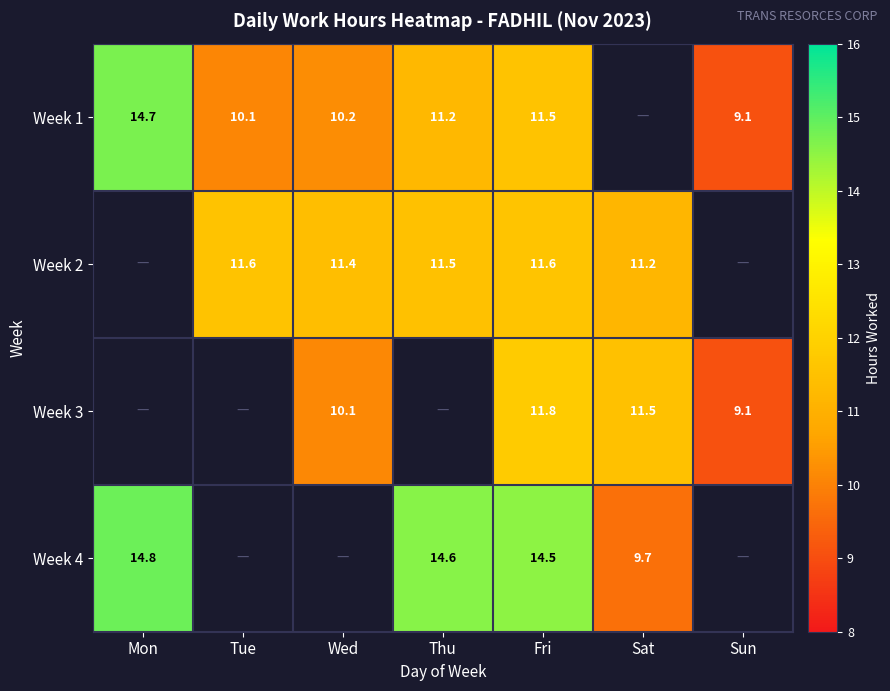

The Week 2 series shows 3.0 at Wed. True or false?

False